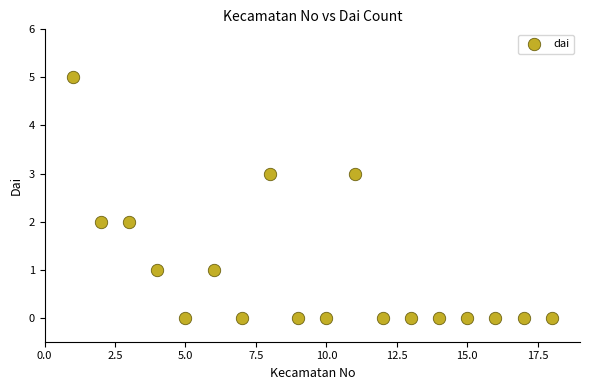

What is the range of Y values (max minus min)?

5